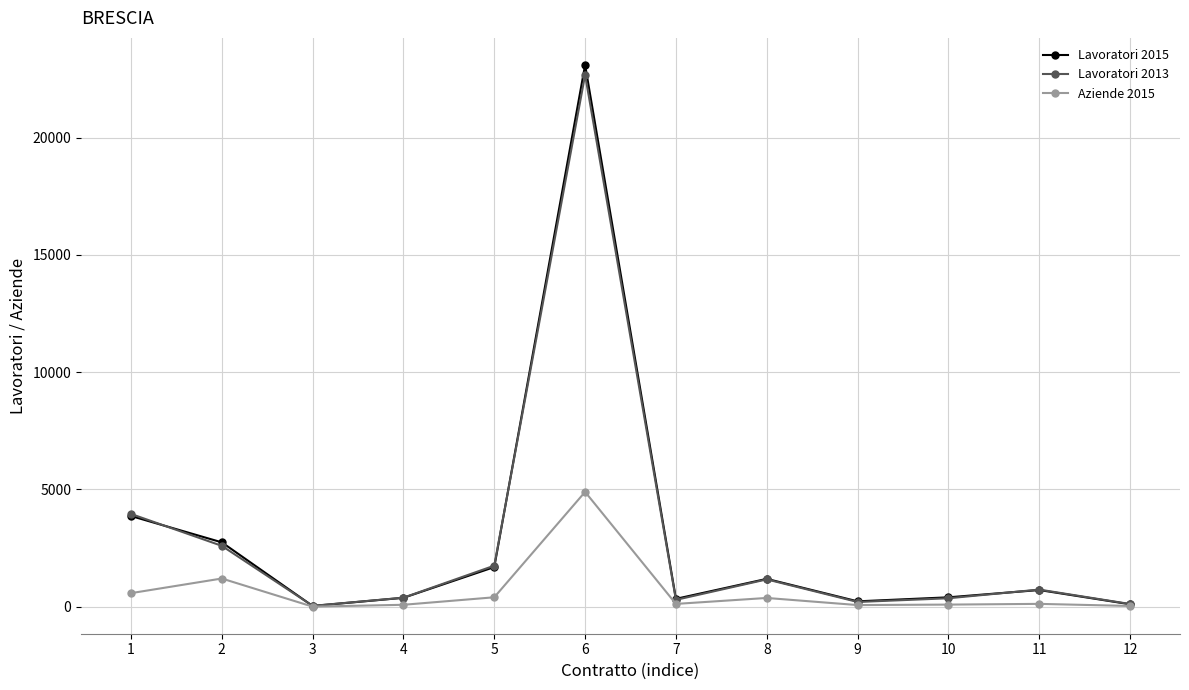

Where does the Aziende 2015 series first go above 124?

1